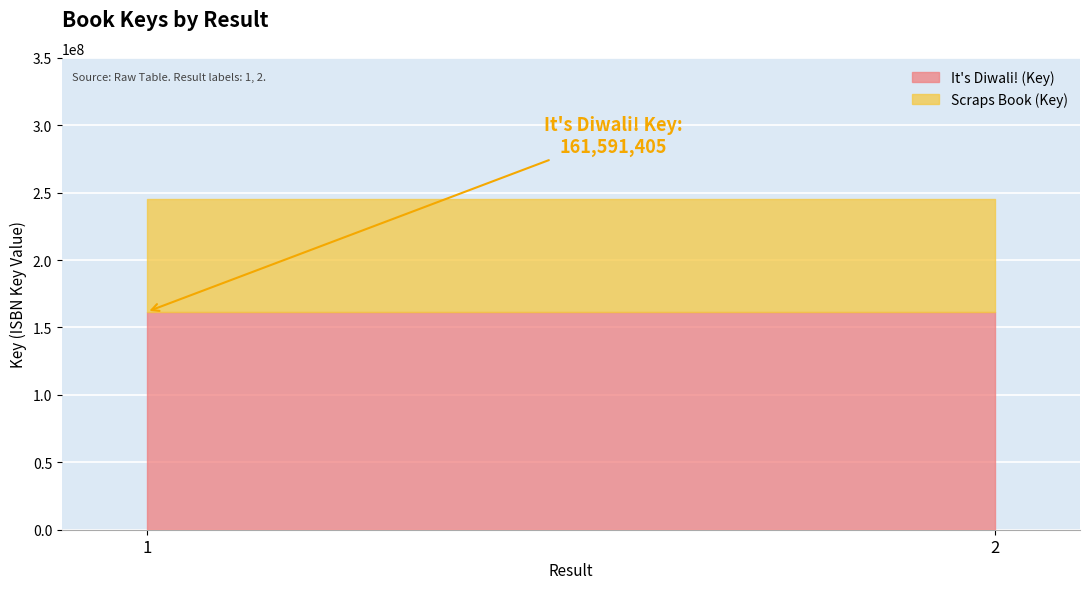

At how many categories does at least one series exceed 130987436?

2